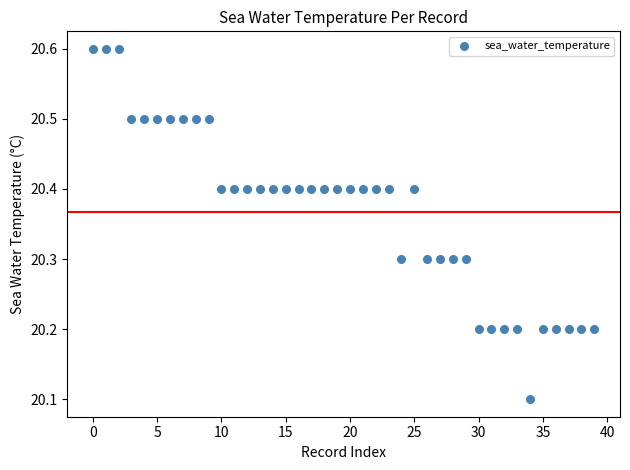

What is the range of Y values (max minus min)?

0.5